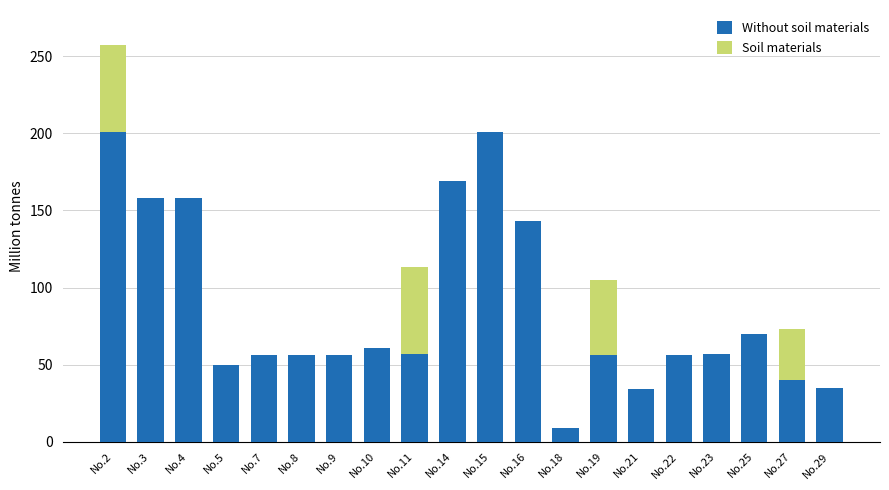

At which label is Without soil materials closest to 105?

No.25